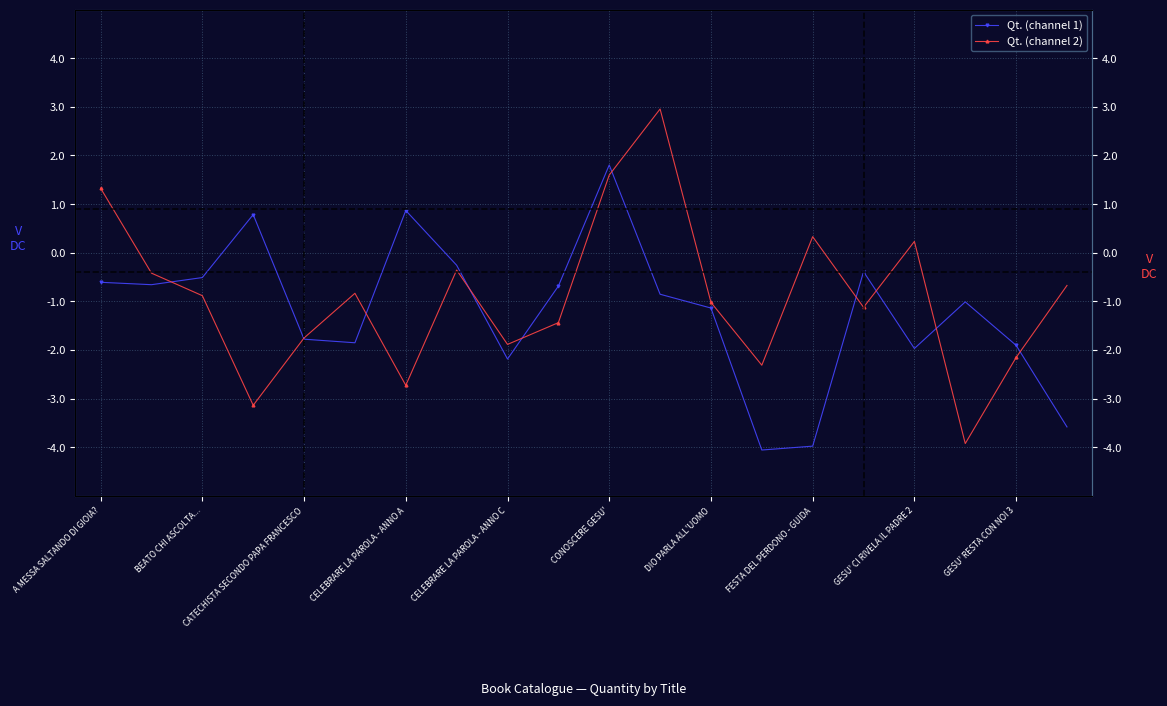

Where is Qt. (channel 2) nearest to the value 0?

GESU' CI RIVELA IL PADRE 2